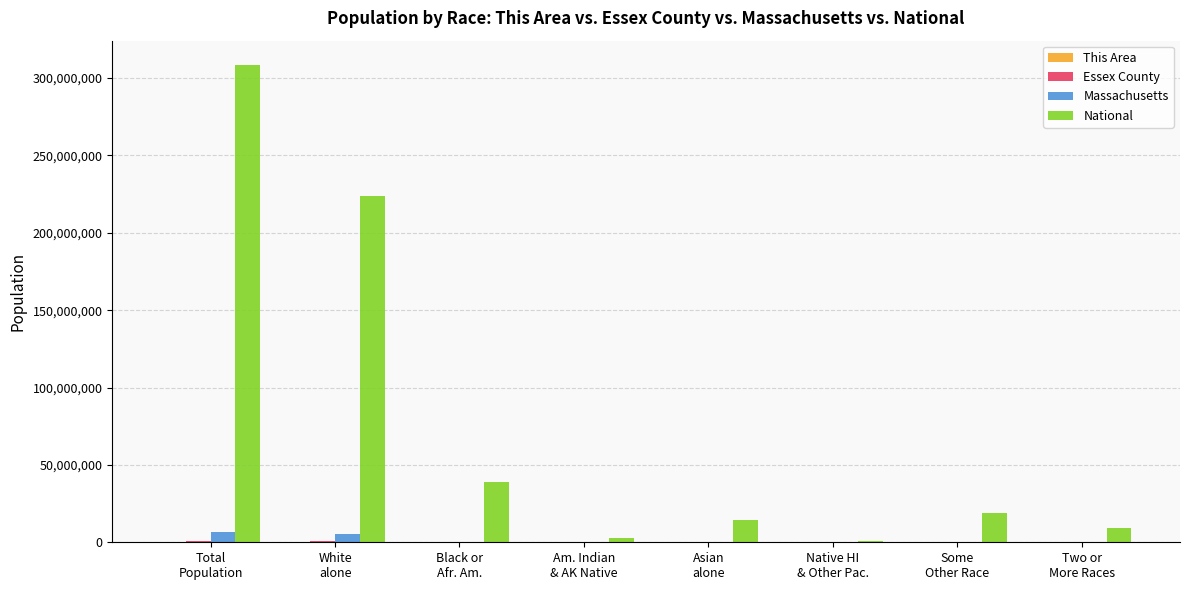

What is the sum of all National values?

617491076